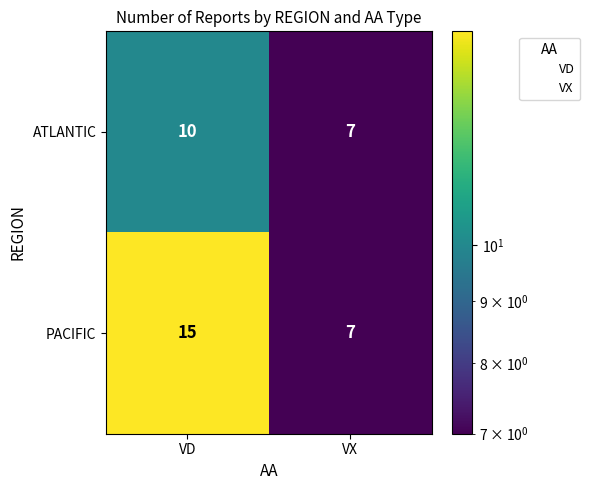

What value does the PACIFIC series have at VX?

7